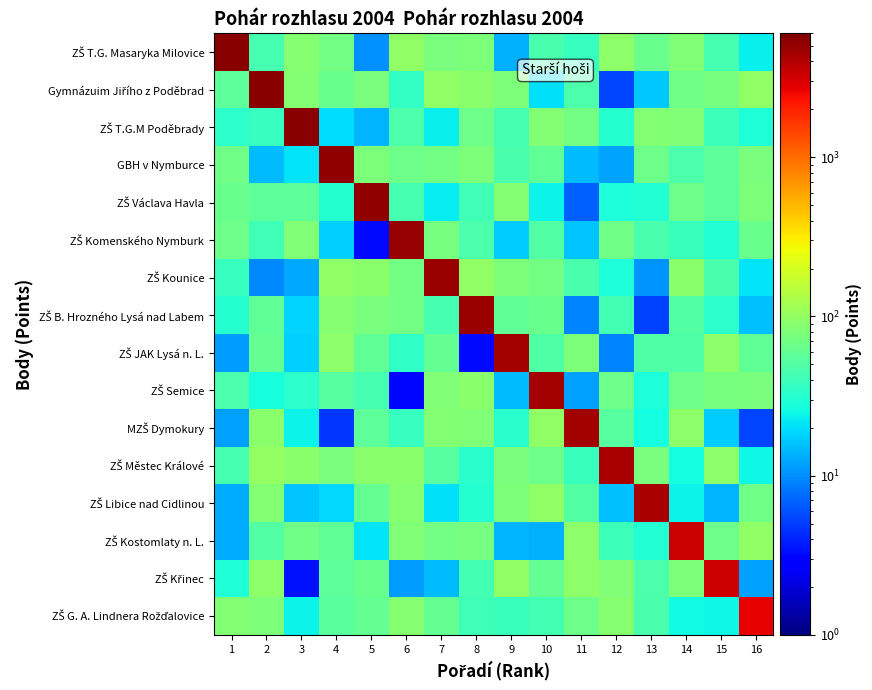

What is the maximum value shown in the chart?

5445.0